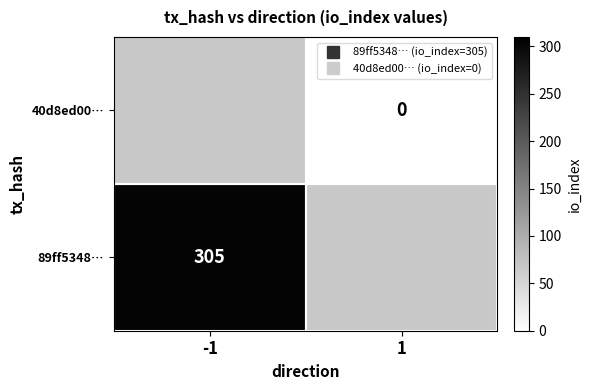

At how many categories does at least one series exceed 166?

1